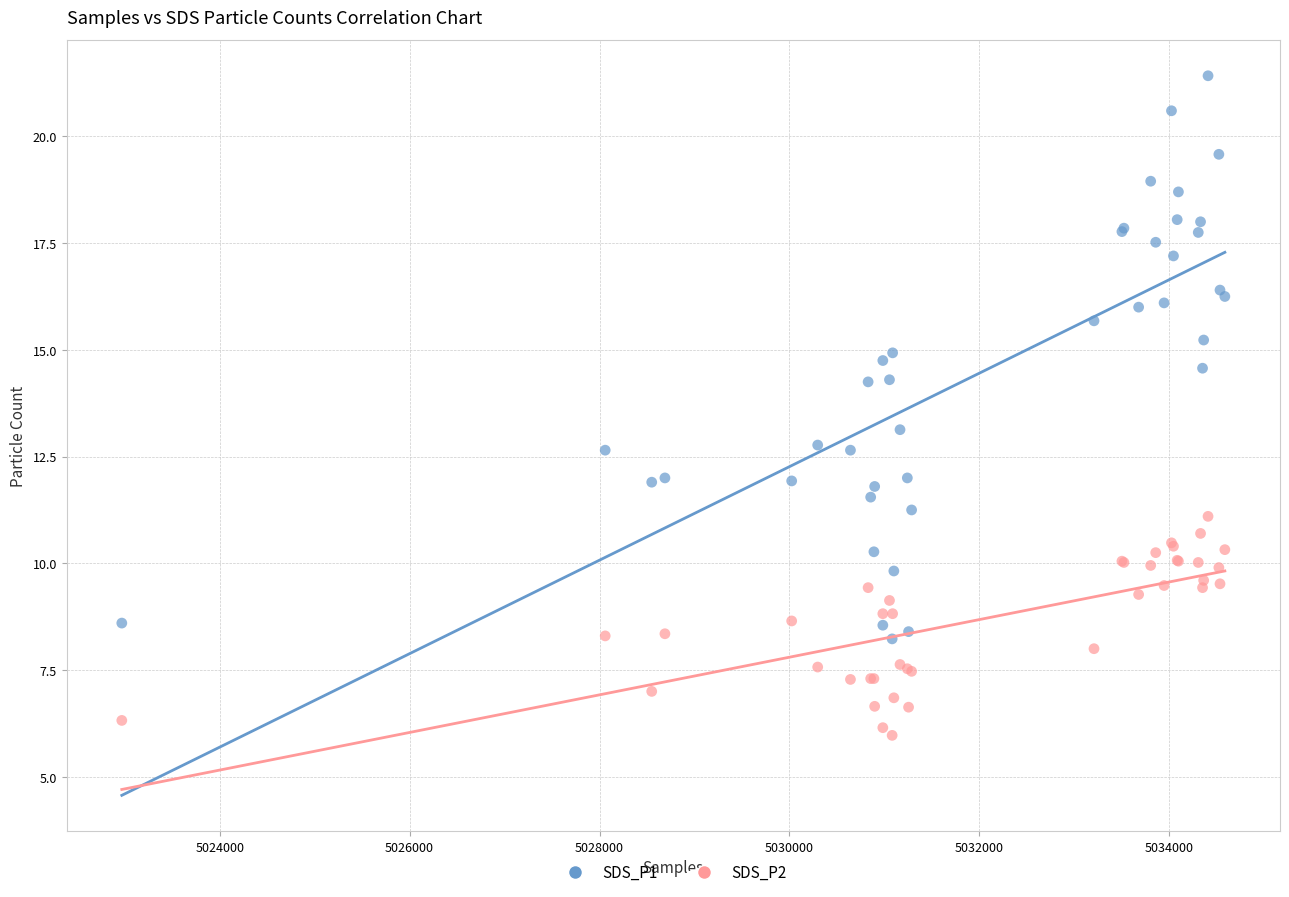

Which series contains the highest Y value?

SDS_P1